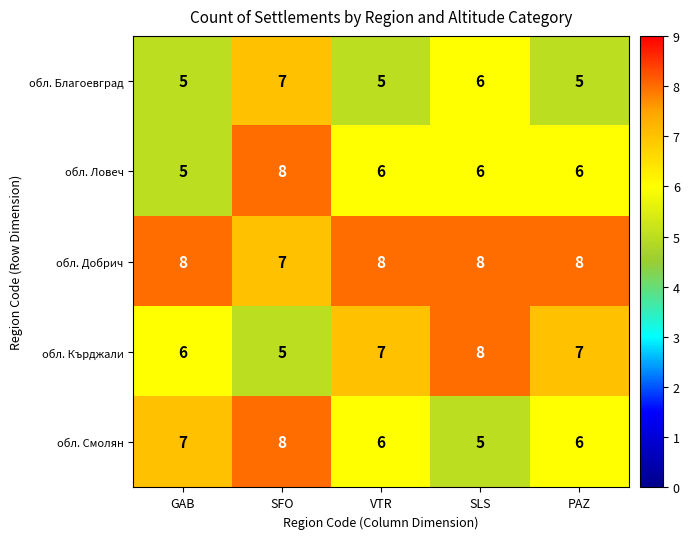

At how many categories does at least one series exceed 6?

5